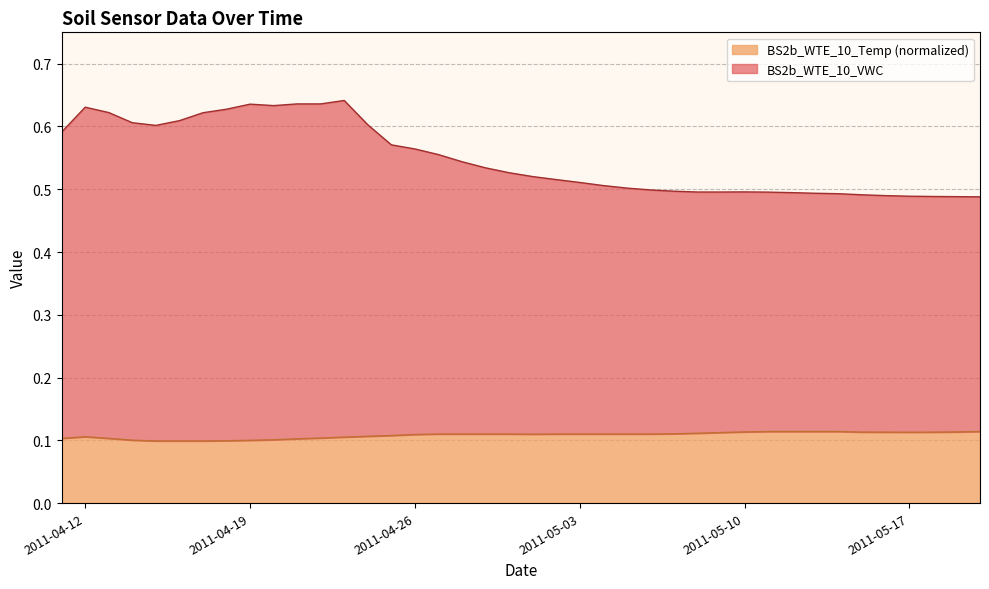

What is the approximate value of BS2b_WTE_10_Temp at 2011-04-20?

0.1